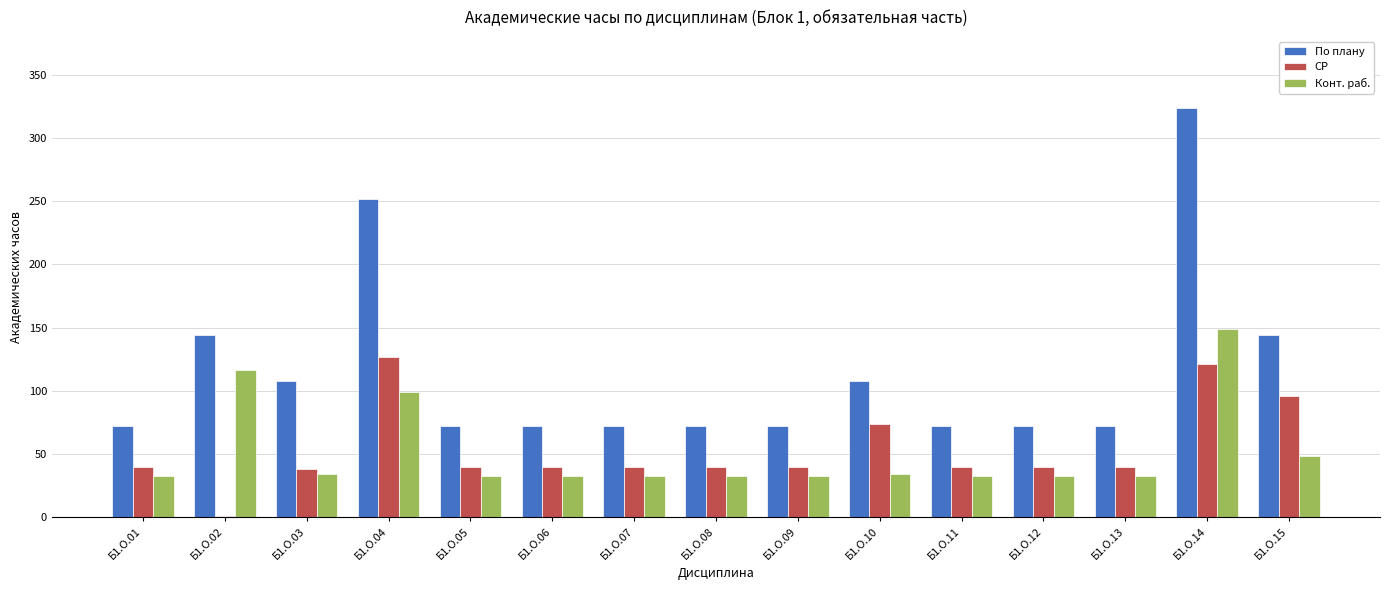

Is it true that СР equals 121.2 at Б1.О.14?

True